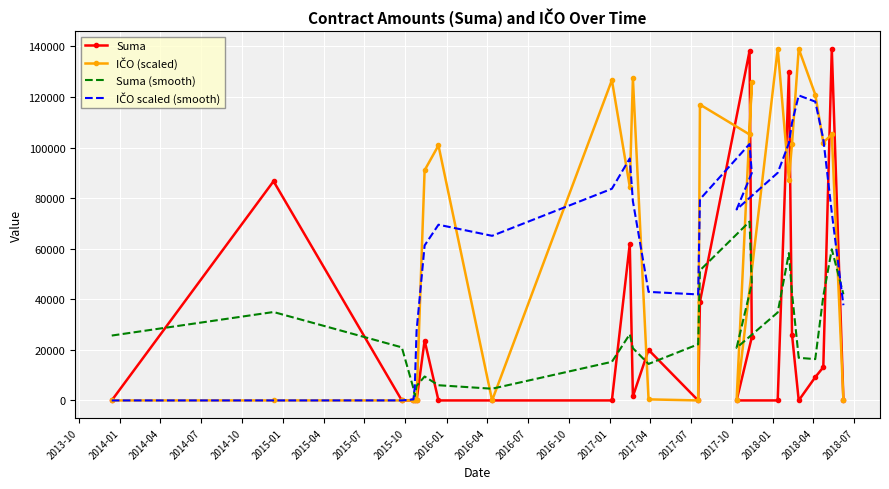

Reading left to right, transcribe all the data shown in this chart.

Suma: 0.0	86696.9	0.0	0.0	0.0	0.0	23700.0	0.0	0.0	0.0	61957.8	1600.0	20000.0	4.0	38988.0	138225.0	24978.9	0.0	0.0	129908.4	25979.9	0.0	9202.6	13140.0	139111.0	1.0
IČO (scaled): 0.0	0.0	0.0	0.0	0.0	0.0	91026.2	100877.6	0.0	126686.7	84507.9	127438.5	421.9	0.0	117027.6	105193.6	126006.6	0.0	139111.0	87340.3	101551.2	139111.0	120983.5	102002.5	105193.6	0.0
Suma (smooth): 25659.1	34971.4	20993.0	4785.9	1663.8	5746.3	9463.3	6009.5	4634.5	15272.1	26193.1	20661.3	14433.1	22209.6	51445.3	70728.6	46098.6	20808.9	34804.5	58284.2	42375.7	16853.0	16340.0	41281.0	59795.8	41982.0
IČO scaled (smooth): 0.0	0.0	12.2	416.9	5361.7	27489.2	61296.6	69501.7	65106.2	83721.7	95702.6	78777.5	42930.5	41929.4	79562.0	101420.8	89953.3	75533.3	90032.0	101710.3	109833.7	120650.0	118176.3	103408.2	74290.0	37663.7